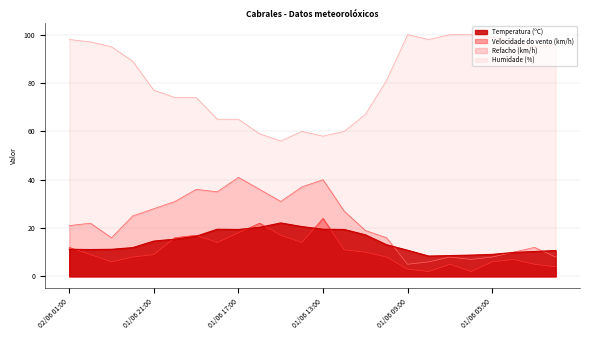

Where is the first local minimum for Velocidade do vento (km/h)?

01/06 23:00